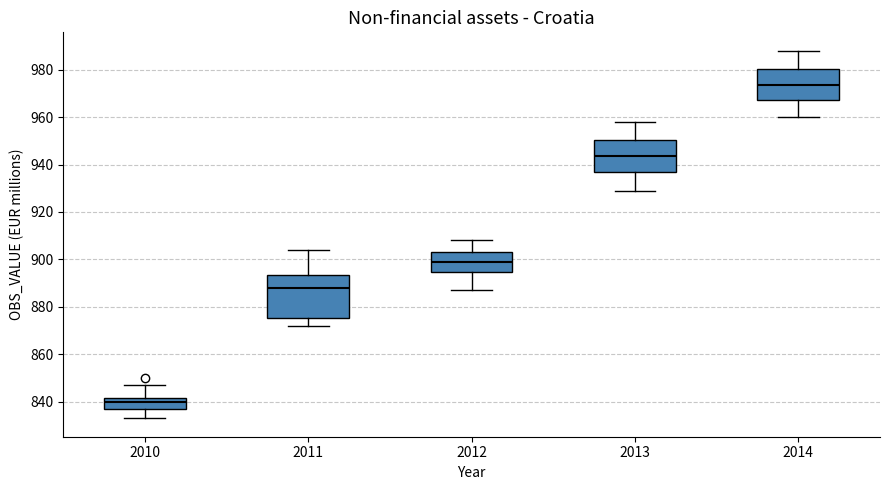

Reading left to right, read every box against the y-axis: the position of its median line, the range the box covers, and the ends of its whiskers. The values are not printed on the chart, so give them approximately, as read against the axis.

2010: median 840, box 838 to 842, whiskers 834 to 848
2011: median 888, box 876 to 894, whiskers 872 to 904
2012: median 900, box 894 to 904, whiskers 888 to 908
2013: median 944, box 936 to 950, whiskers 930 to 958
2014: median 974, box 968 to 980, whiskers 960 to 988